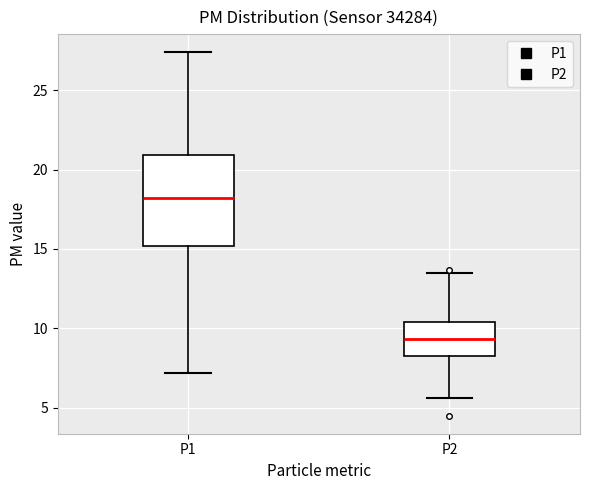

Comparing the boxes themselves (not the whiskers), which one is the tallest?

P1